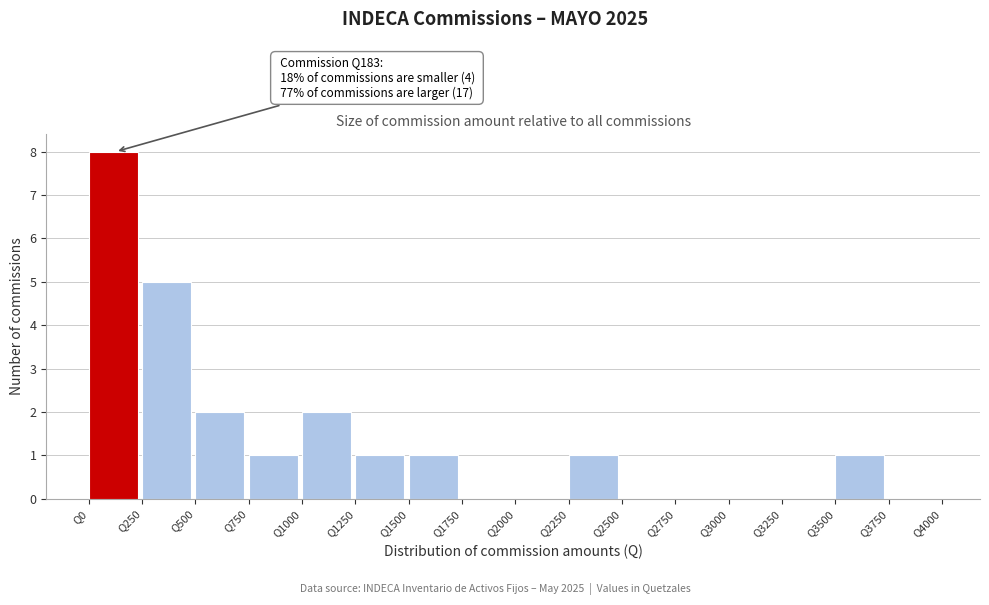

Over which range of the x-axis is the bar tallest?

0 to 250